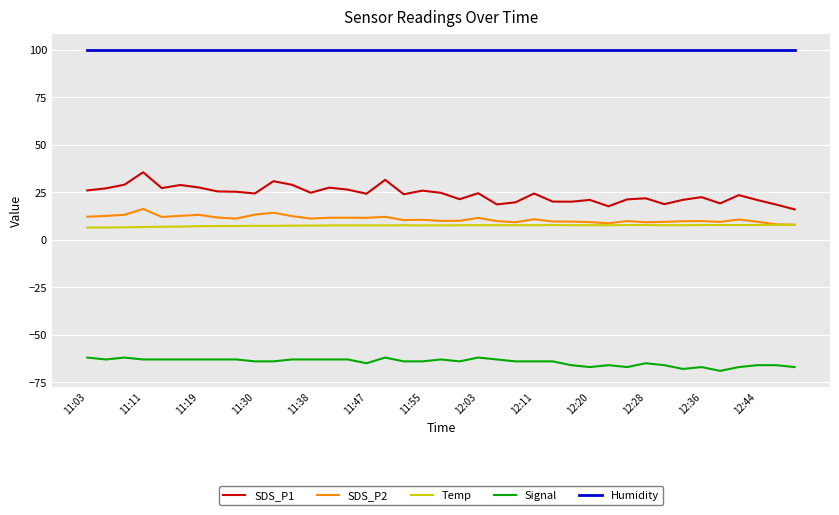

Which series has the widest spread of values?

SDS_P1